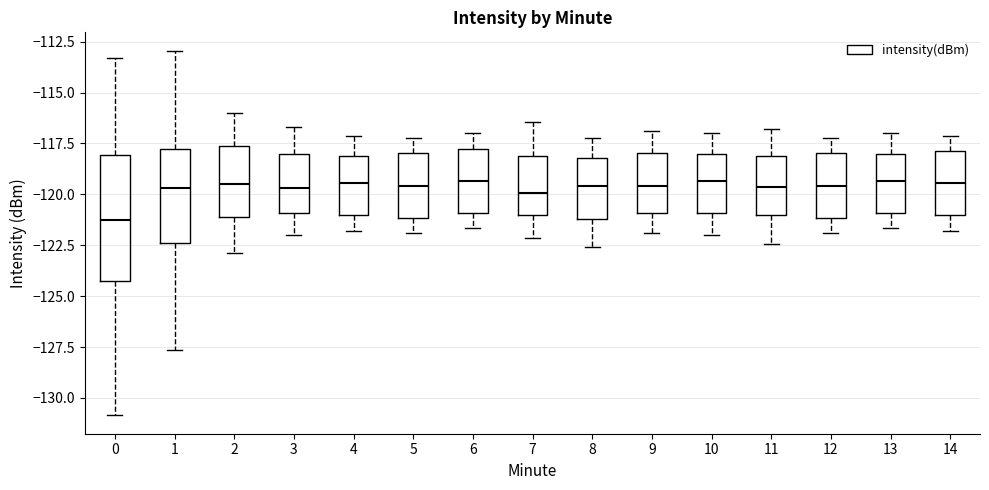

Which box is the tallest, from its lower edge to its upper edge?

0